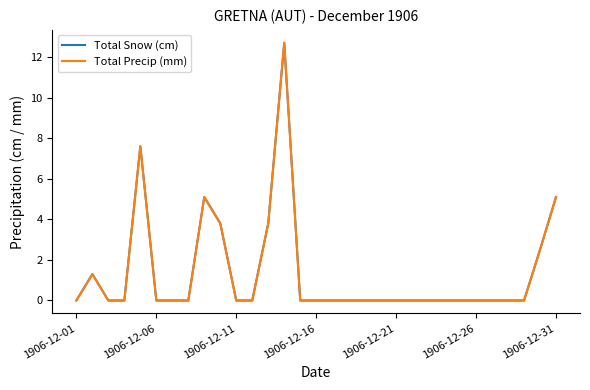

What is the difference between the maximum and second lowest values in the Total Precip (mm) series?

12.7